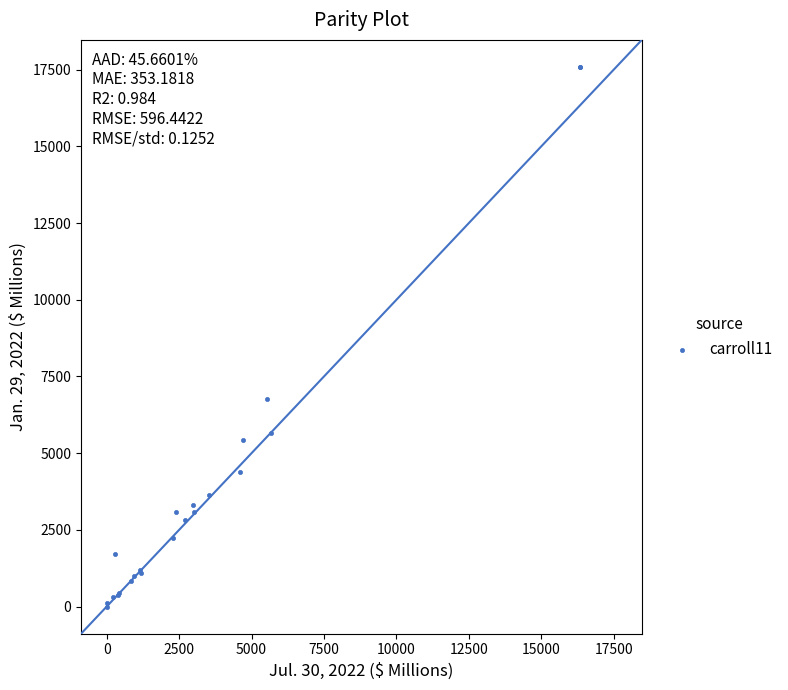

What Y value in the scatter plot is closest to 8795?

6758